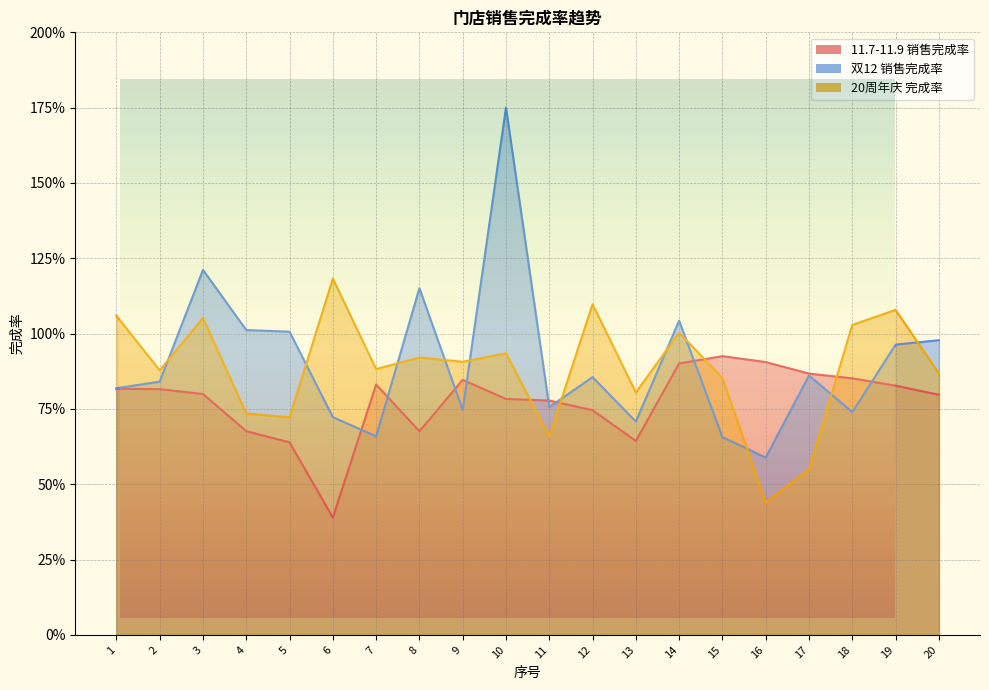

Which series has the largest total across all categories?

双12 销售完成率